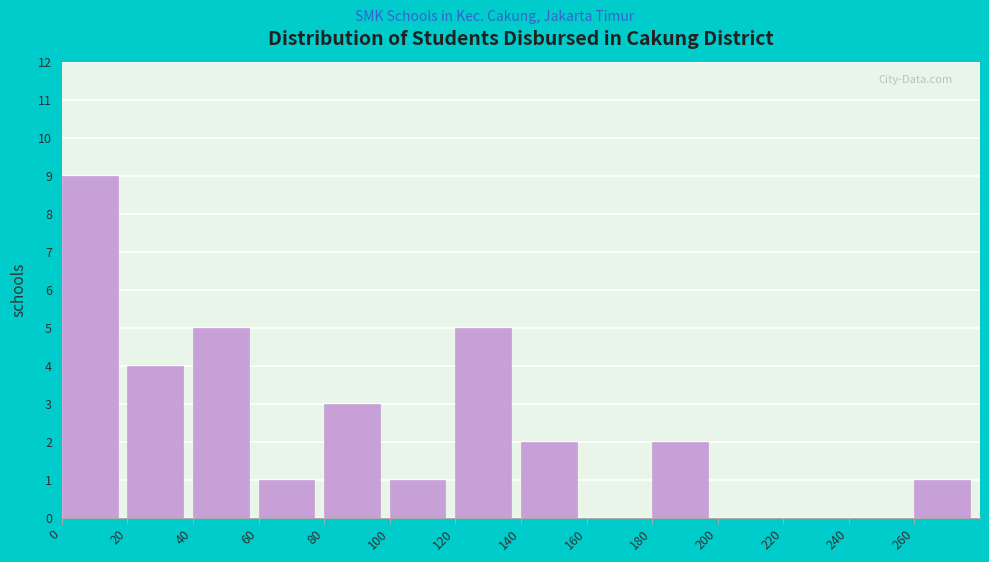

Reading left to right, list every bar in this chart as the range it spans on the x-axis followed by its height. The values are not printed on the chart, so give them approximately, as read against the axis.

0 to 20: 9
20 to 40: 4
40 to 60: 5
60 to 80: 1
80 to 100: 3
100 to 120: 1
120 to 140: 5
140 to 160: 2
160 to 180: 0
180 to 200: 2
200 to 220: 0
220 to 240: 0
240 to 260: 0
260 to 280: 1